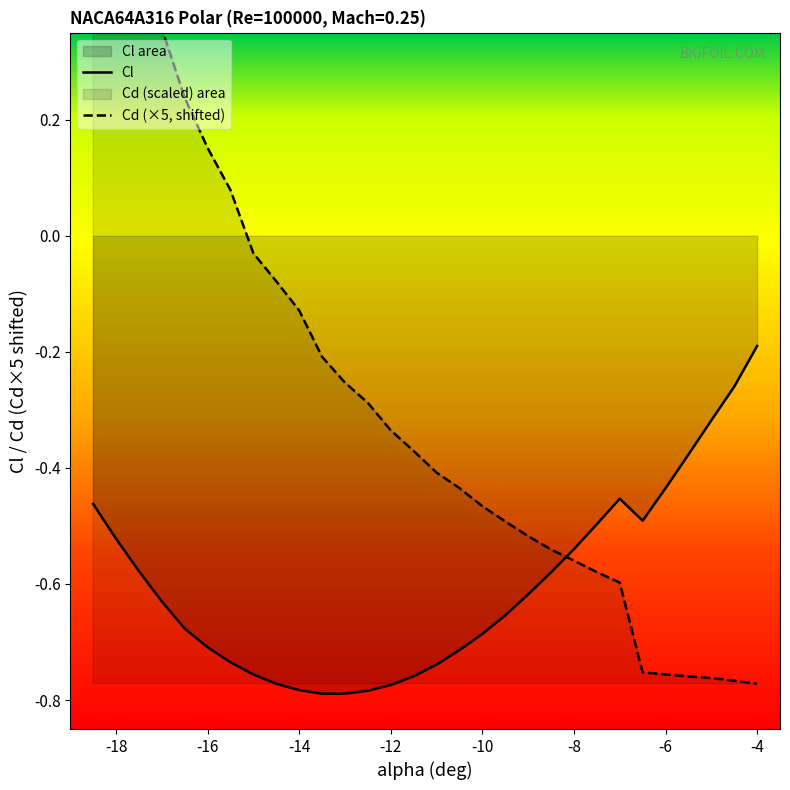

True or false: Cl has a value of -0.3 at -16.

False